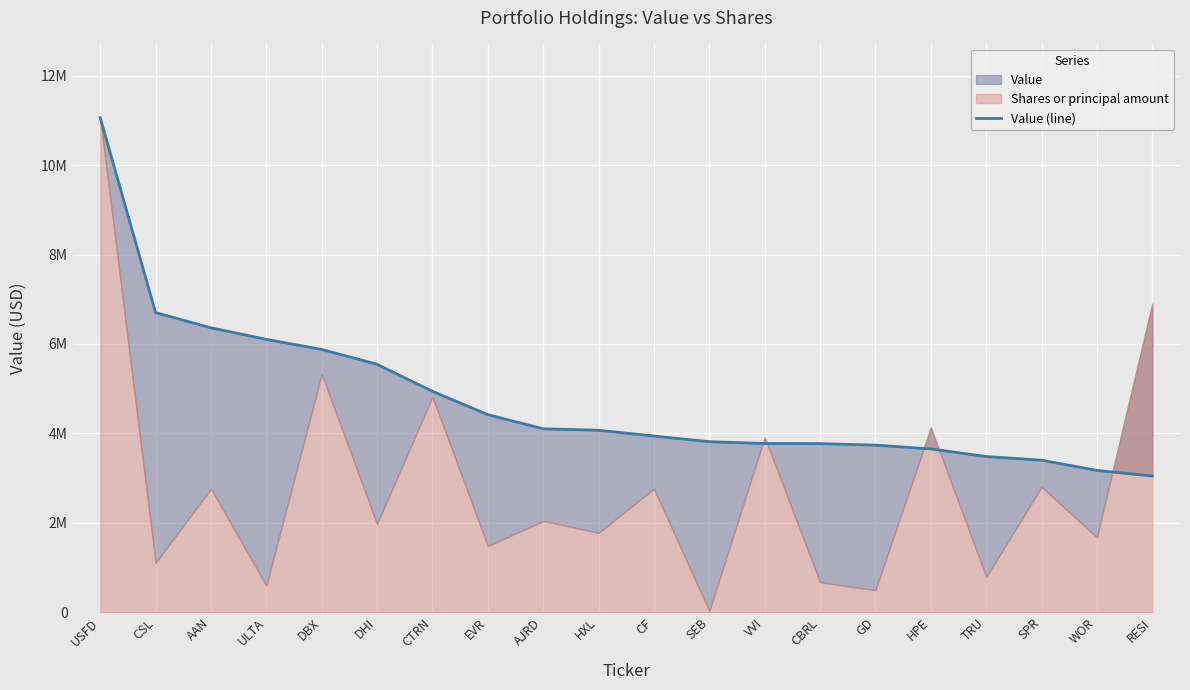

What is the average value?

4748350